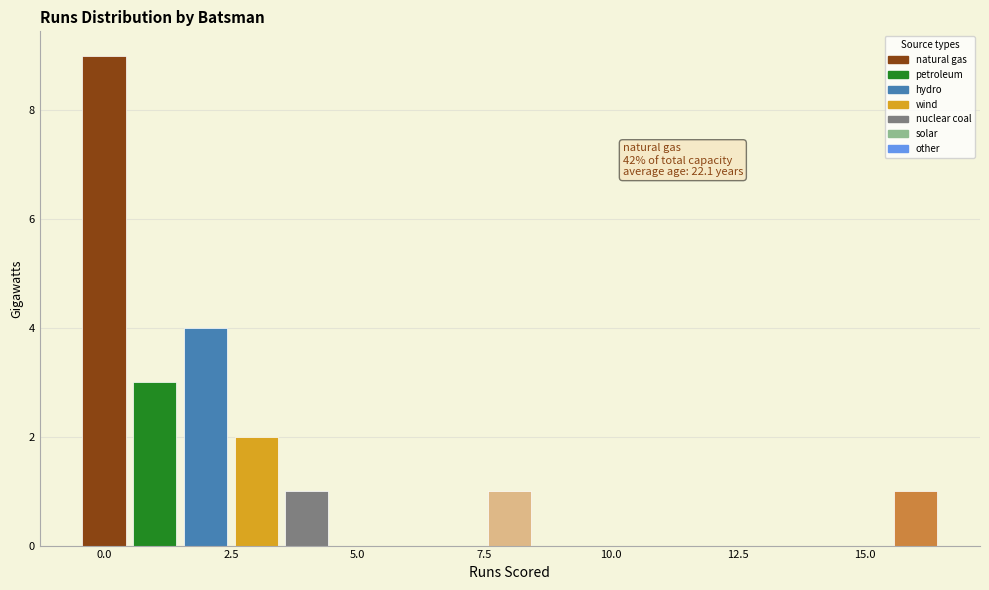

Read against the x-axis, roughly where is the centre of the tallest bar?

0.0